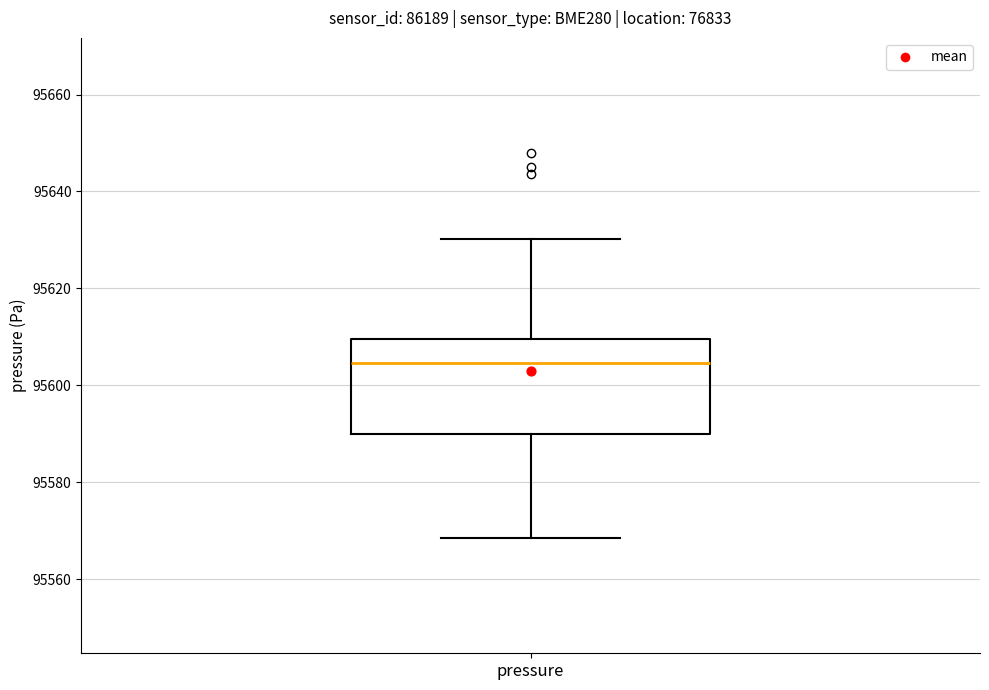

Where is the upper edge of the box for pressure on the y-axis? The values are not printed on the chart, so give them approximately, as read against the axis.

95610